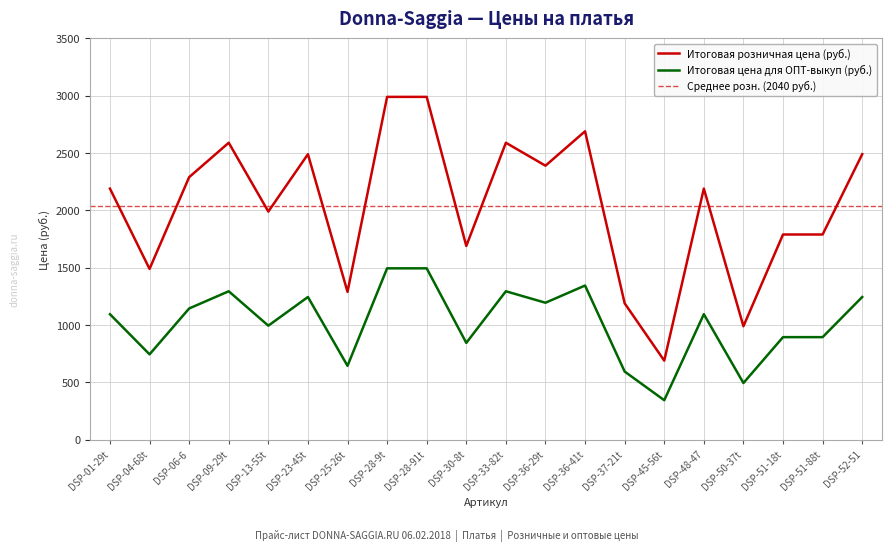

Which category has the highest value across all series?

DSP-28-9t